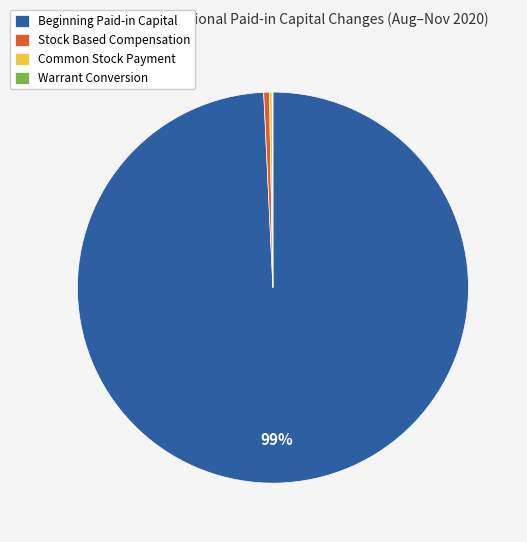

Does Stock Based Compensation account for over 50% of the chart?

No